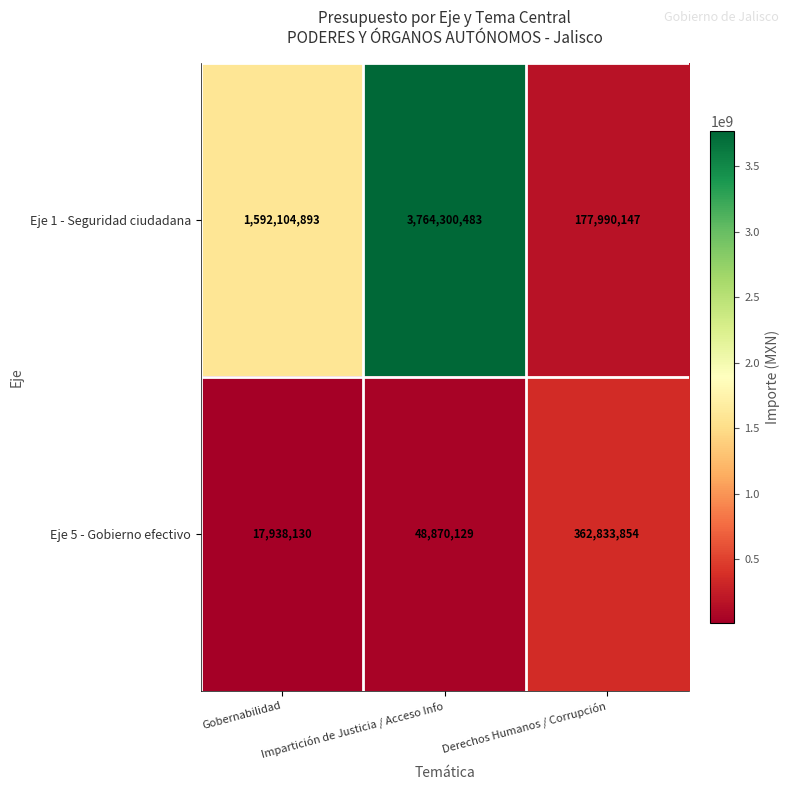

What is the spread (max minus min) of values at Impartición de Justicia / Acceso Info?

3715430354